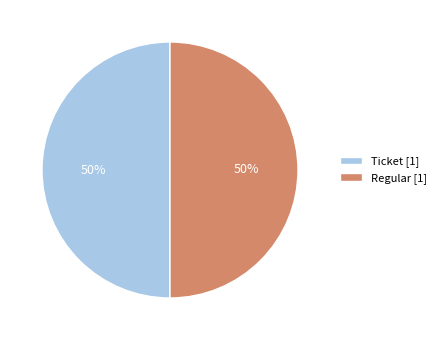

Approximately how many times larger is the value at Regular [1] compared to Ticket [1]?

1.0